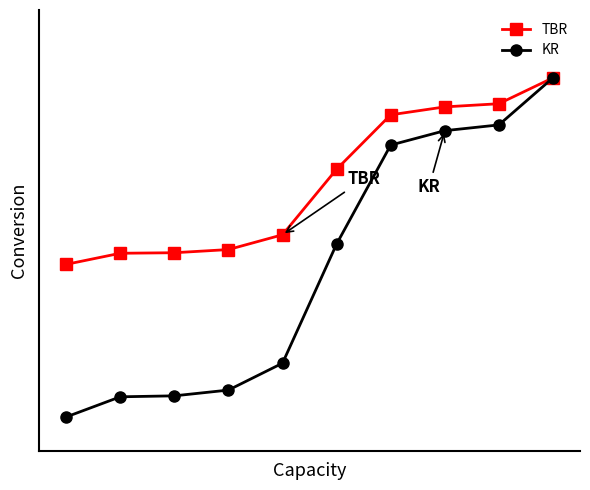

What are all the series names shown in the legend?

TBR, KR